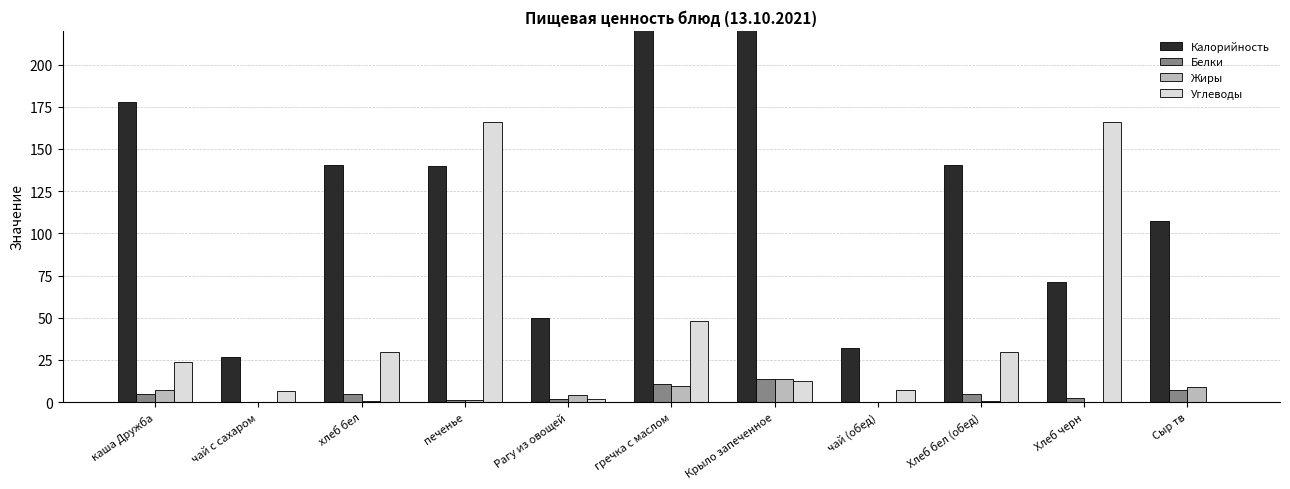

Which has a higher value, Сыр тв or Хлеб бел (обед)?

Хлеб бел (обед)